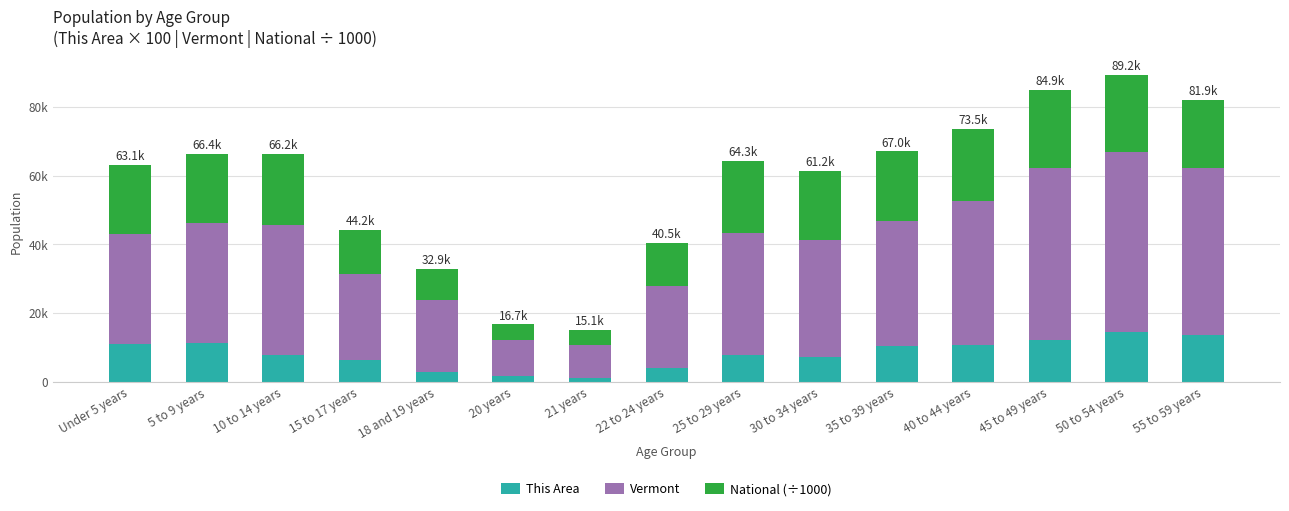

Are the bars grouped side by side (vs. stacked)?

No